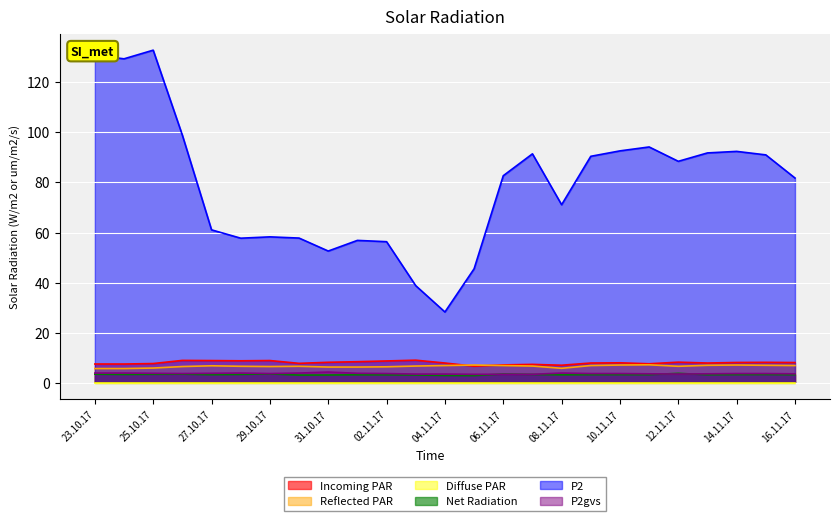

At how many categories does at least one series exceed 20?

25